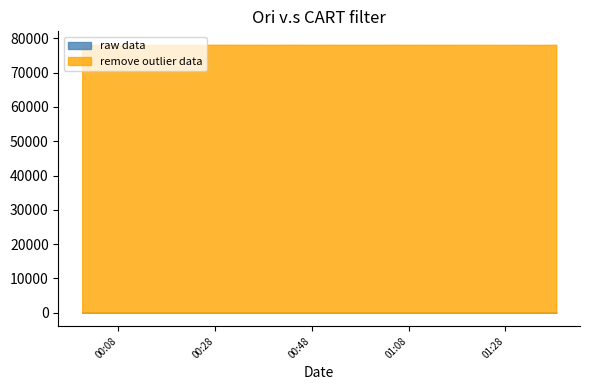

What is the label of the 1st point from the left?

2023-04-06T00:00:36